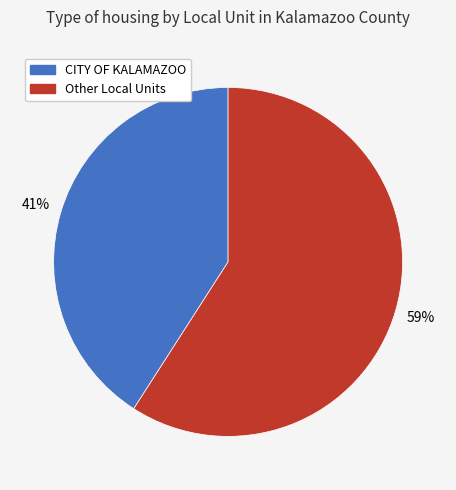

To the nearest percent, what is the average slice percentage?

50%